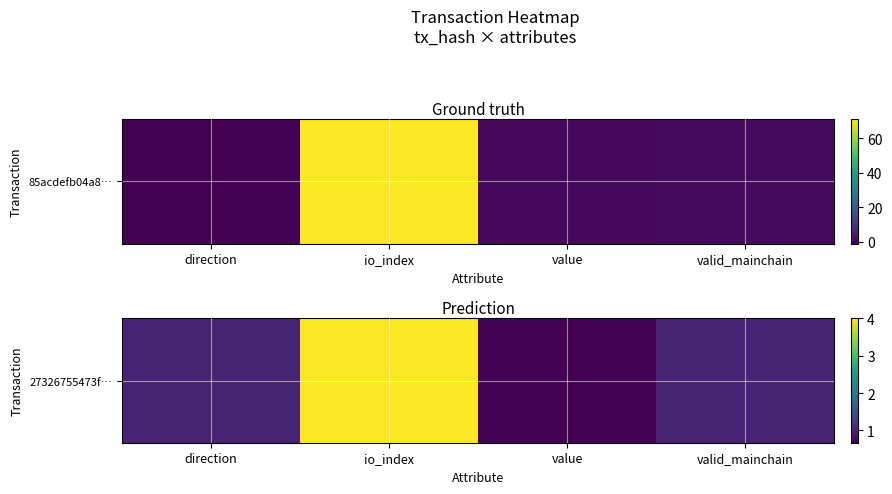

Approximately how many times larger is the value at valid_mainchain compared to direction?

1.0